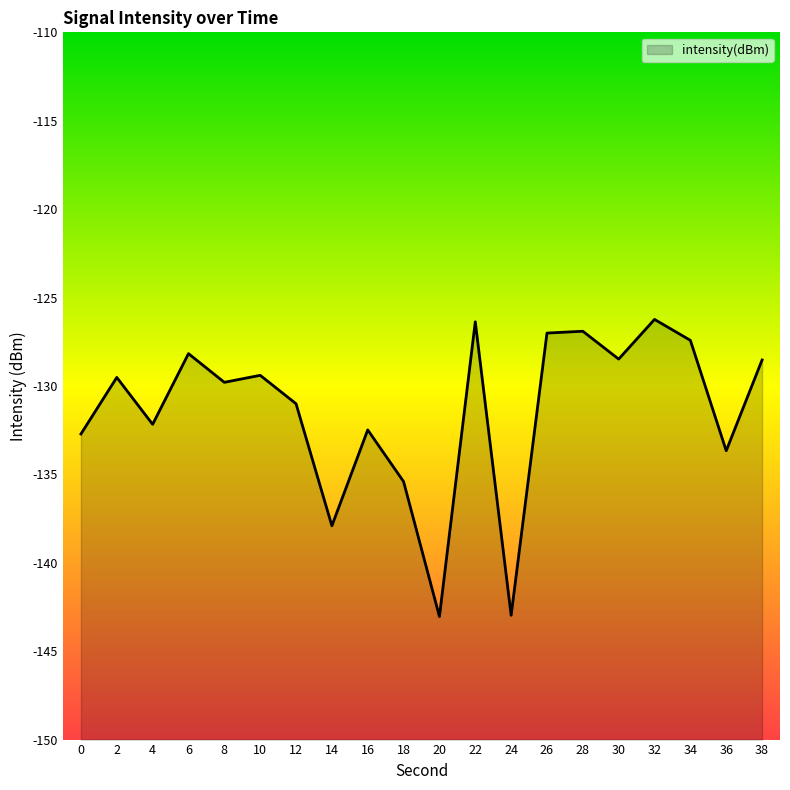

How many data points does each series have?

20